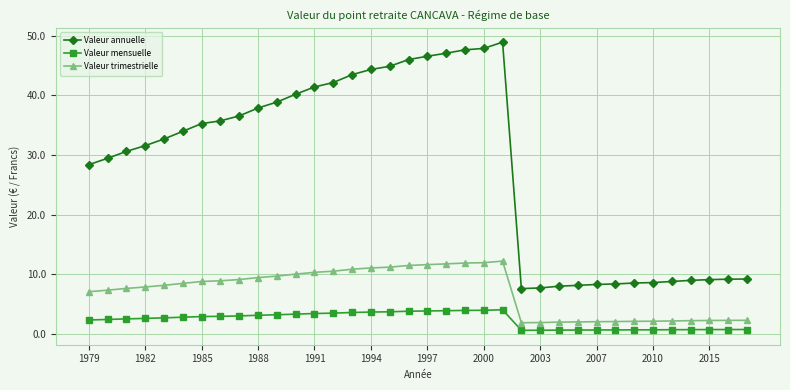

What is the value of the Valeur mensuelle point at the 13th from the left?

3.4